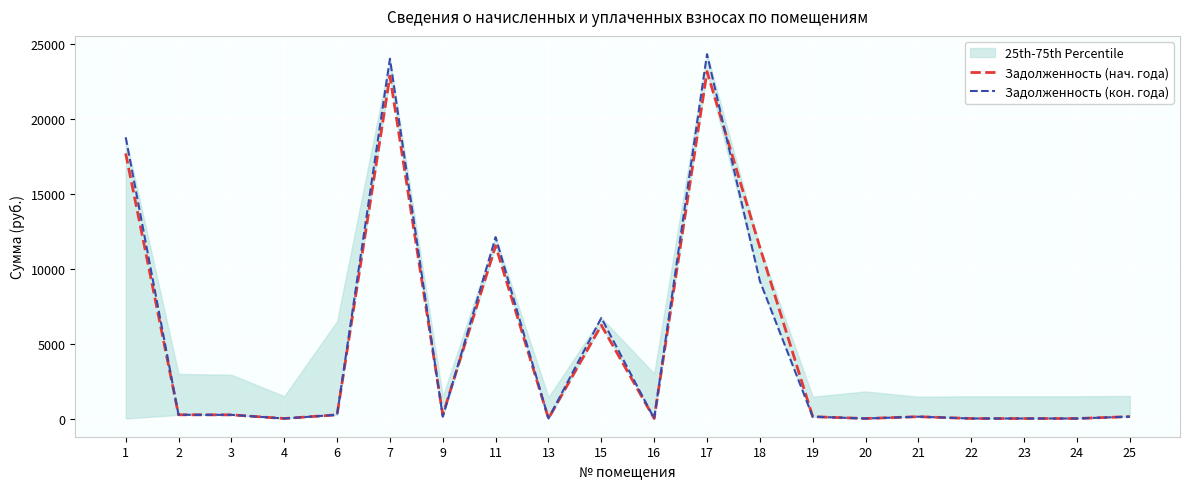

At how many categories does at least one series exceed 3175?

6